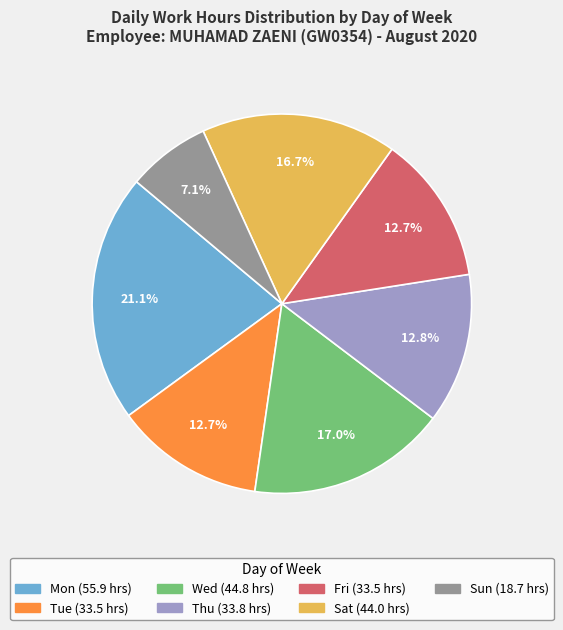

To the nearest percent, what percentage of the pie is Sun?

7%